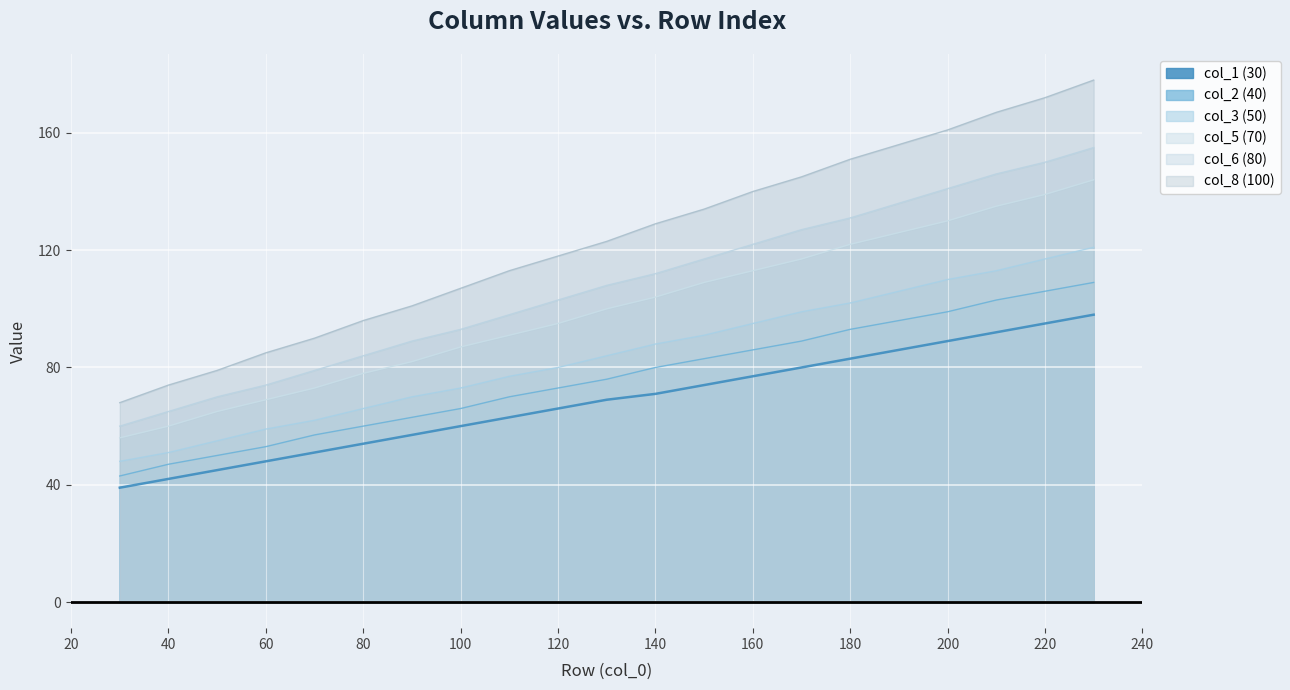

How many categories are shown in the chart?

21